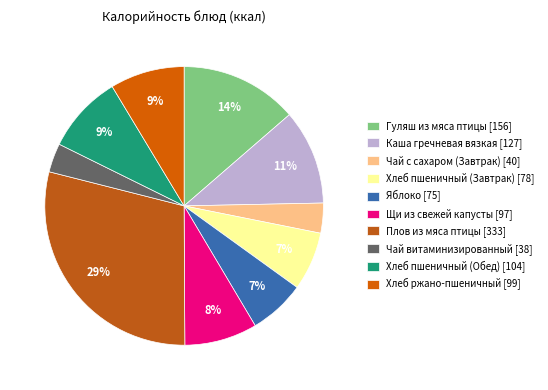

Which category has the biggest portion of the pie?

Плов из мяса птицы